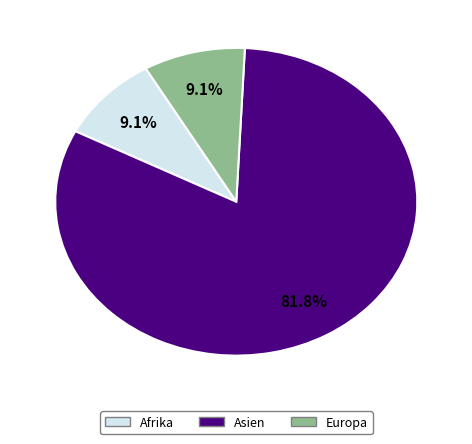

Does any single category account for the majority?

Yes